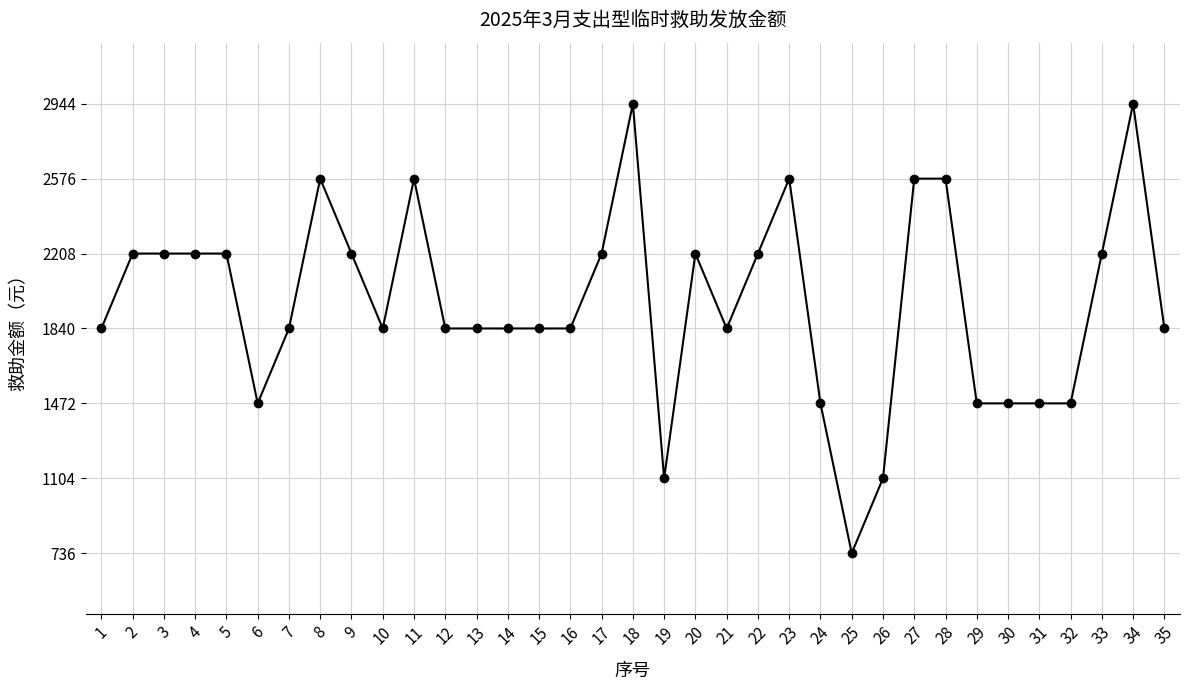

What is the change in value from 8 to 19?

-1472